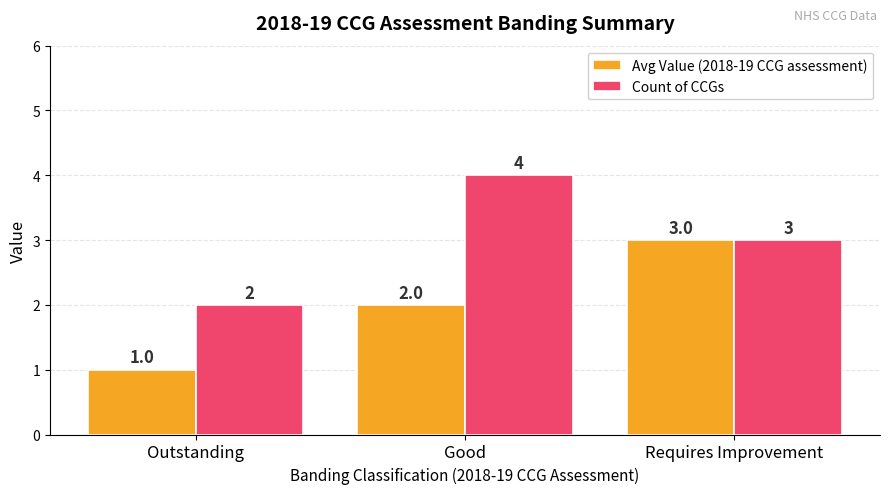

Rank the series by their average value, from highest to lowest.

Count of CCGs, Avg Value (2018-19 CCG assessment)